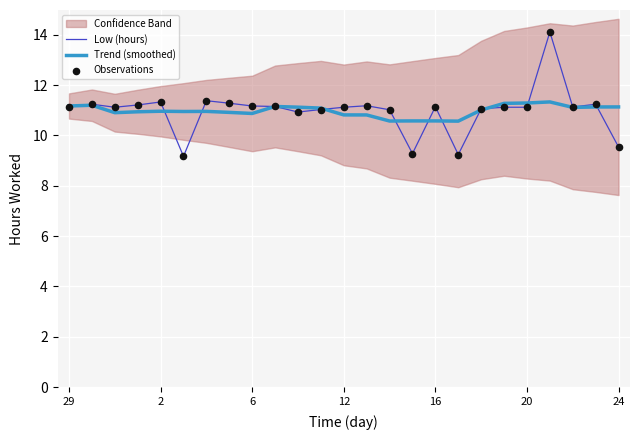

Which series has the widest spread of Y values?

Low (hours)